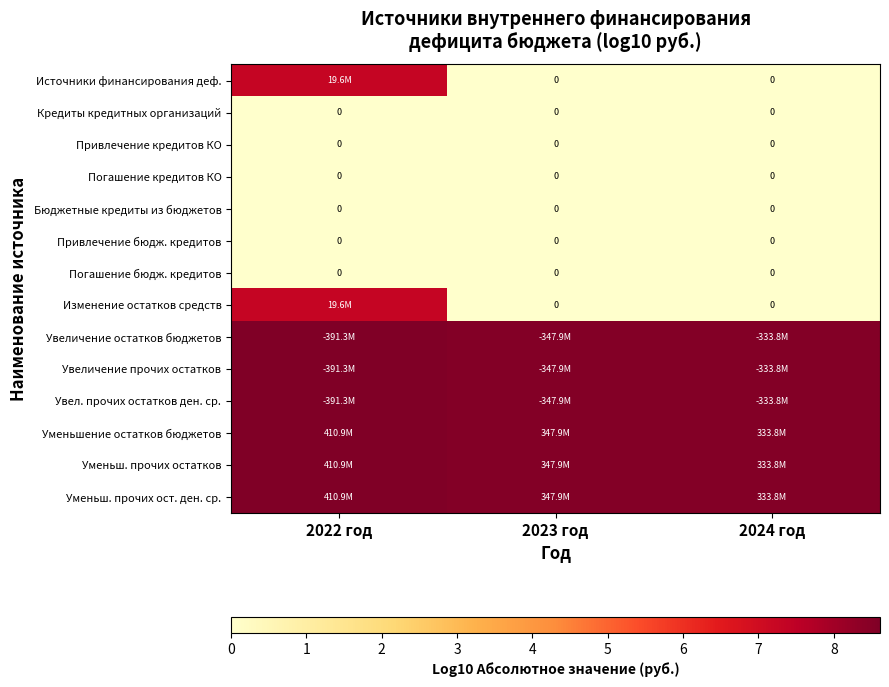

Which category has the highest value in the Уменьш. прочих ост. ден. ср. series?

2022 год